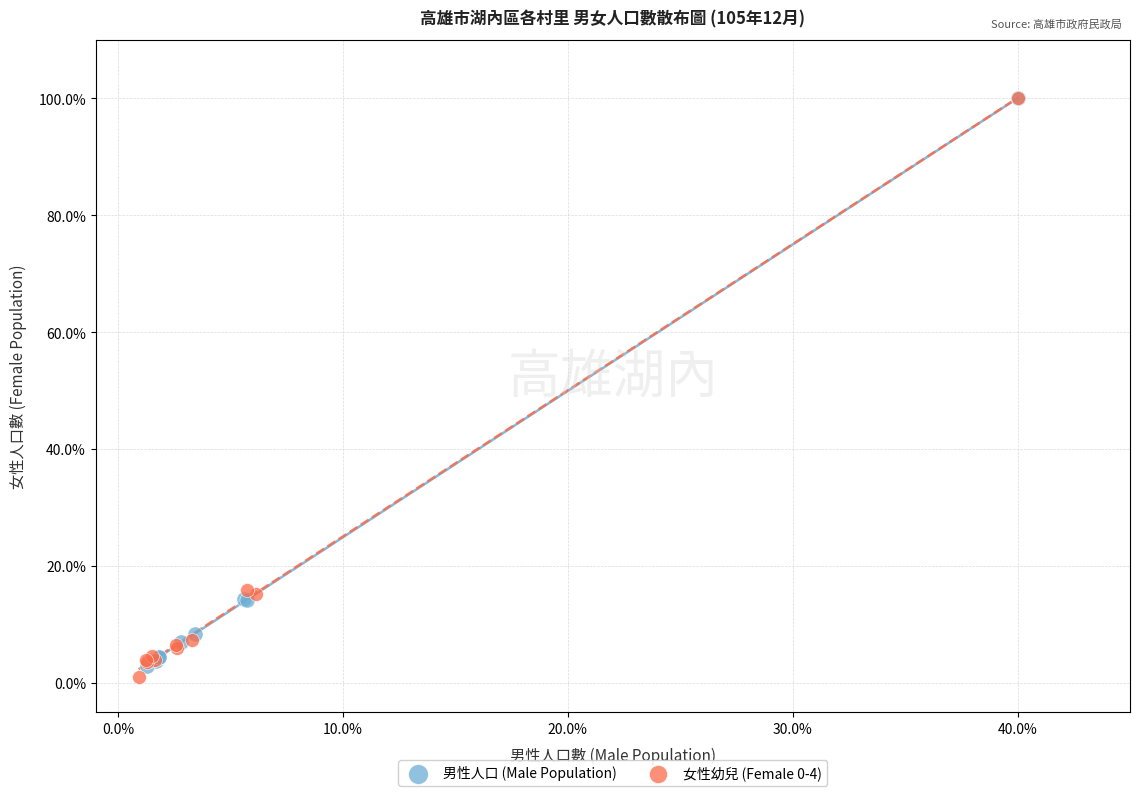

What are all the series names shown in the legend?

男性人口 (Male Population), 女性幼兒 (Female 0-4)